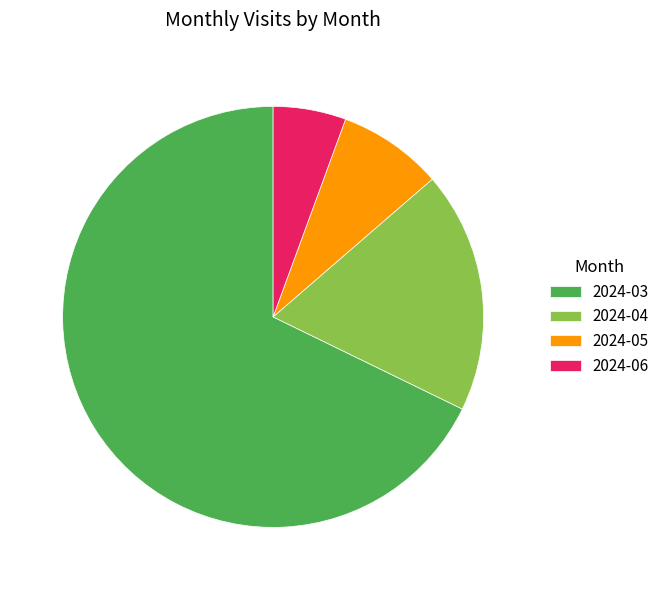

Combined, do 2024-03 and 2024-05 account for over 50%?

Yes